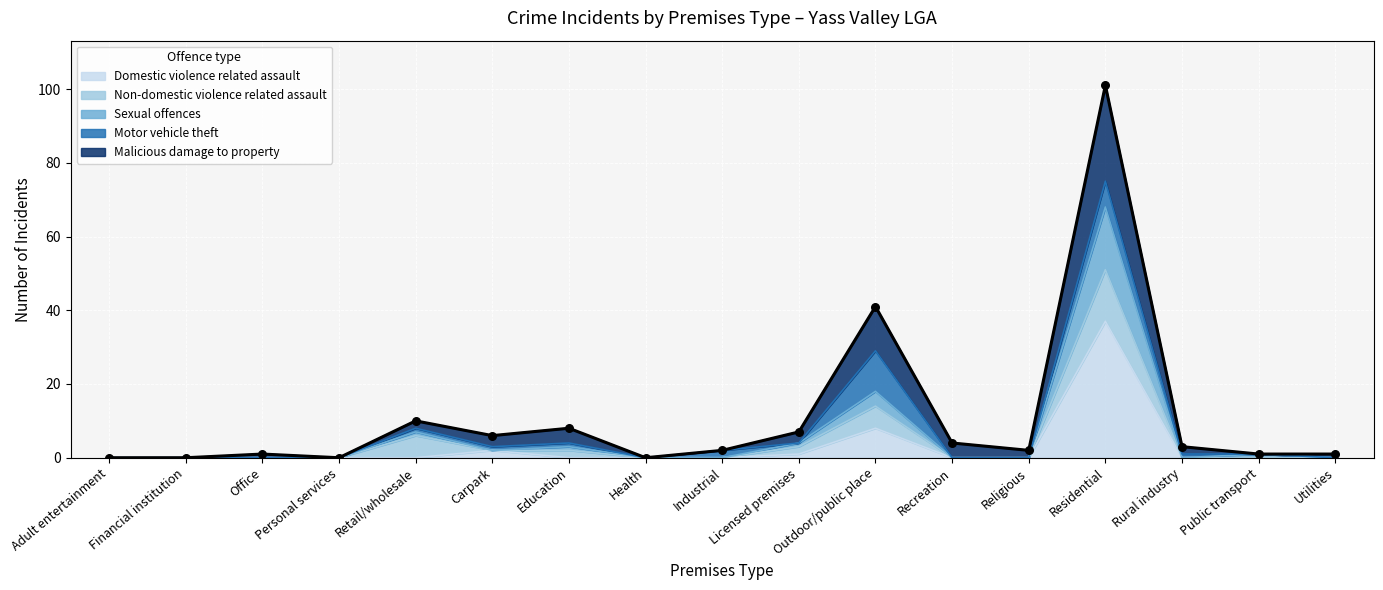

At how many categories does at least one series exceed 61?

1